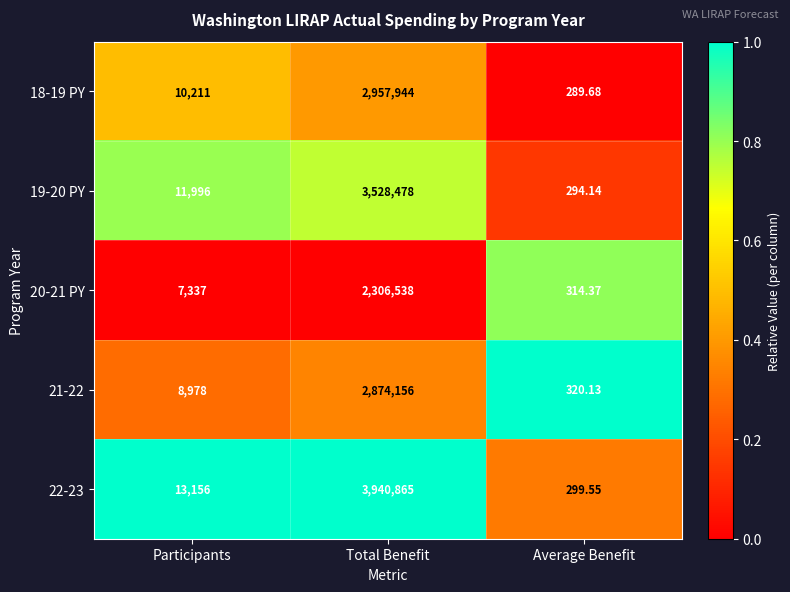

Where is 21-22 nearest to the value 1437238?

Participants